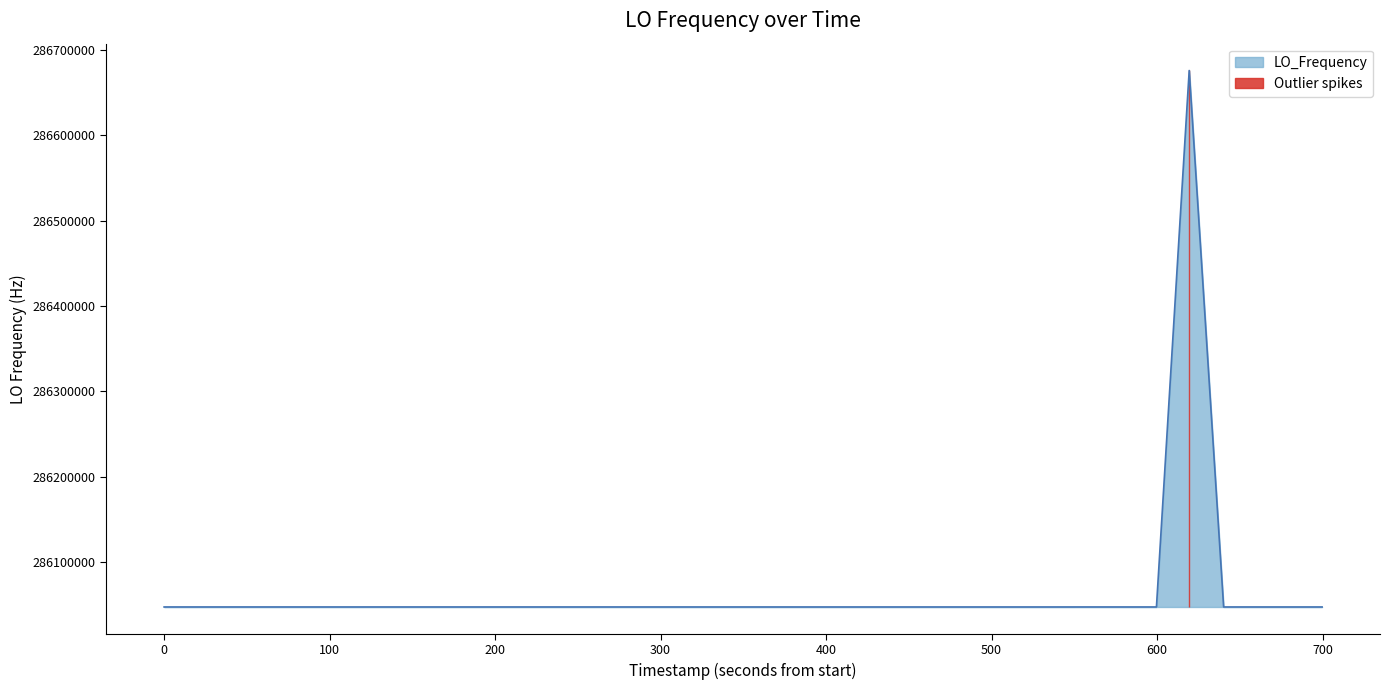

What is the sum of all values?

11442508987.6